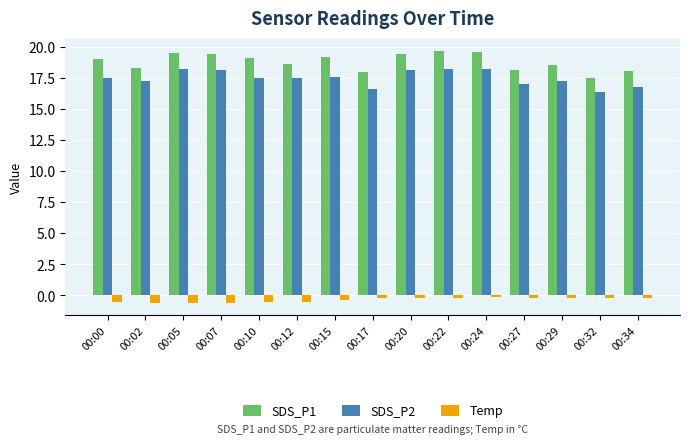

At which label does SDS_P2 first exceed 17?

00:00